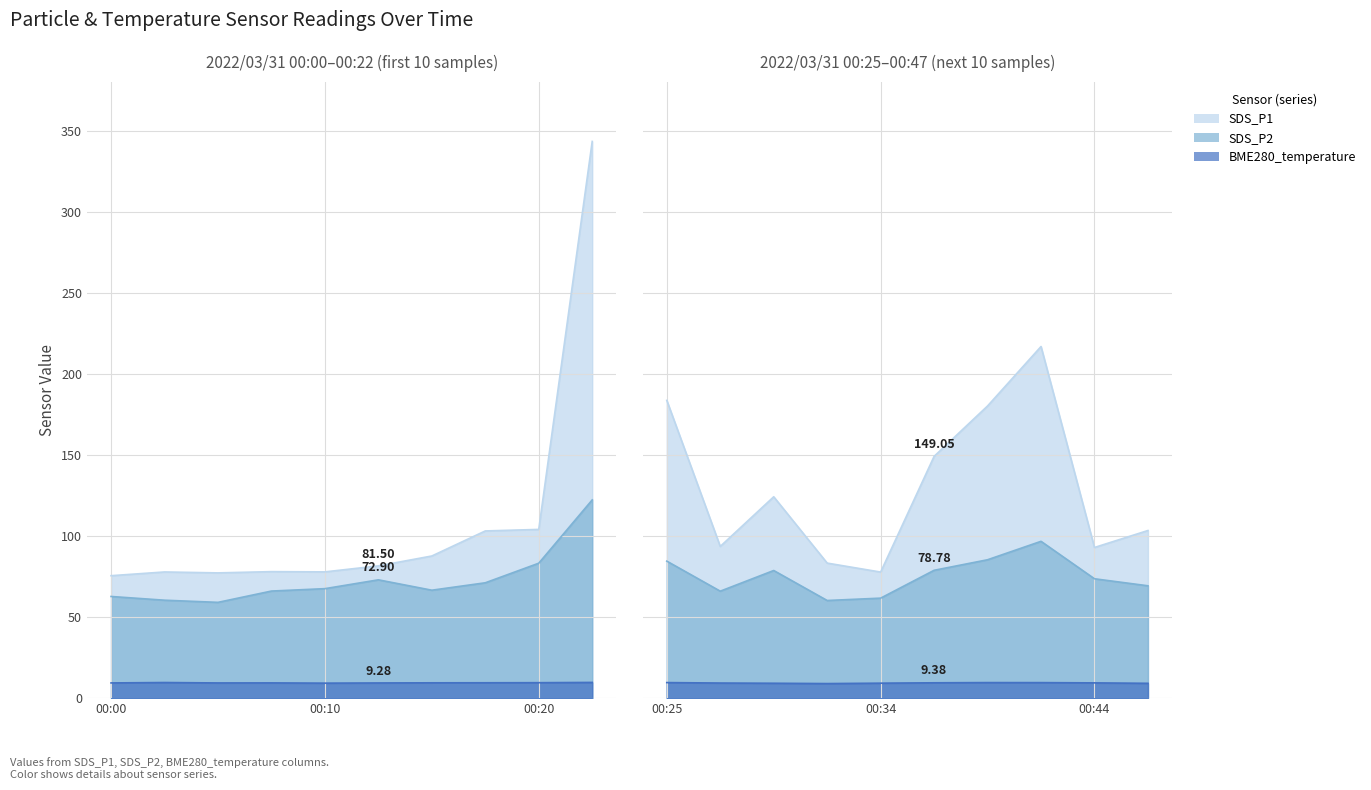

Is the value of SDS_P2 at 00:02 greater than the value of SDS_P1 at 00:25?

No